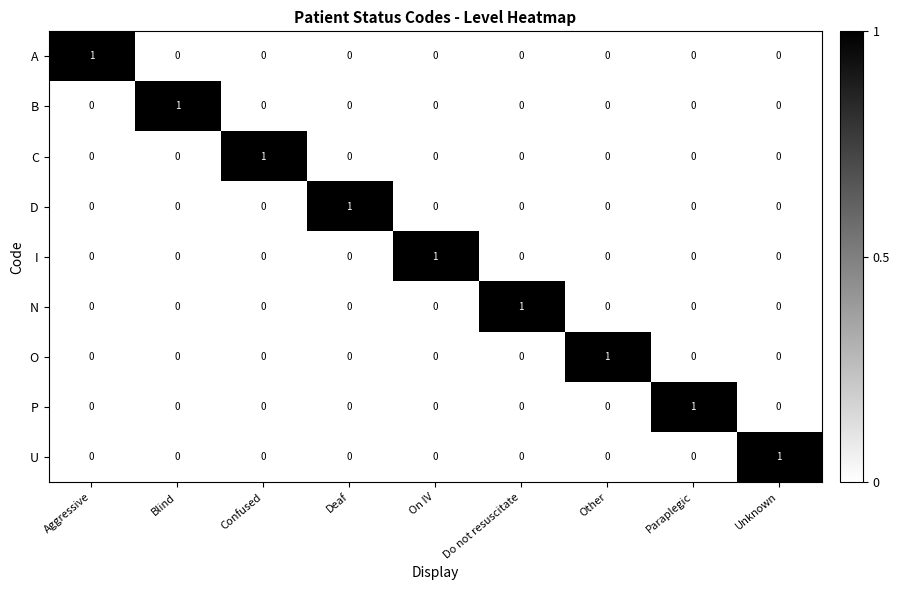

At how many categories does at least one series exceed 0?

9